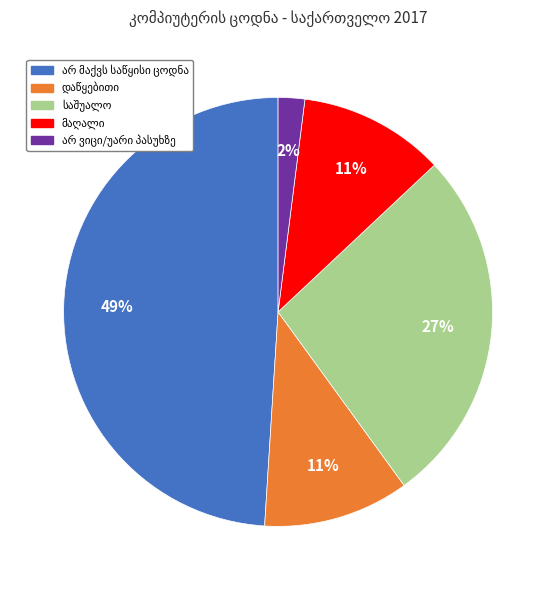

To the nearest percent, what is the difference between the largest and smallest slice percentages?

47%